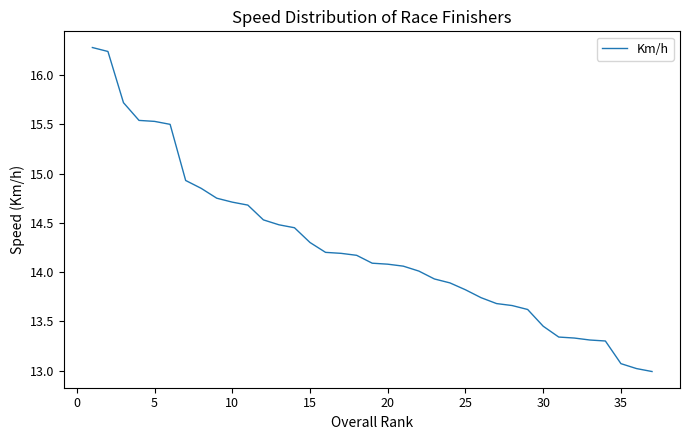

What is the greatest value displayed?

16.3